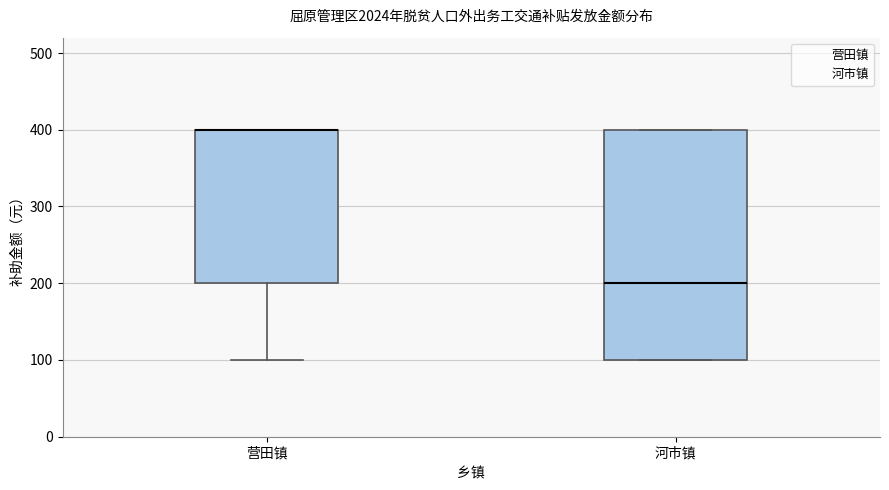

Where does the lower whisker of the box for 营田镇 end on the y-axis? The values are not printed on the chart, so give them approximately, as read against the axis.

100